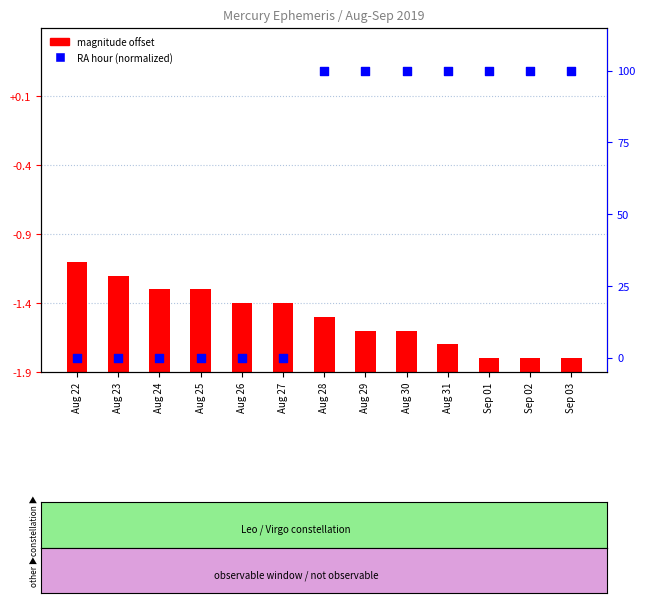

Which series has the largest Y range (max minus min)?

RA (norm %)